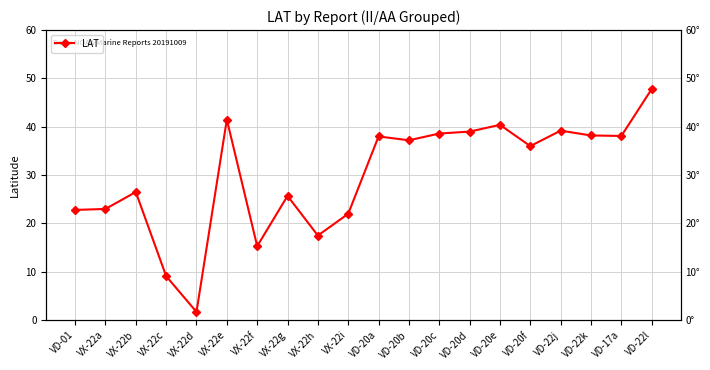

What is the value of the 11th point from the left?

38.0